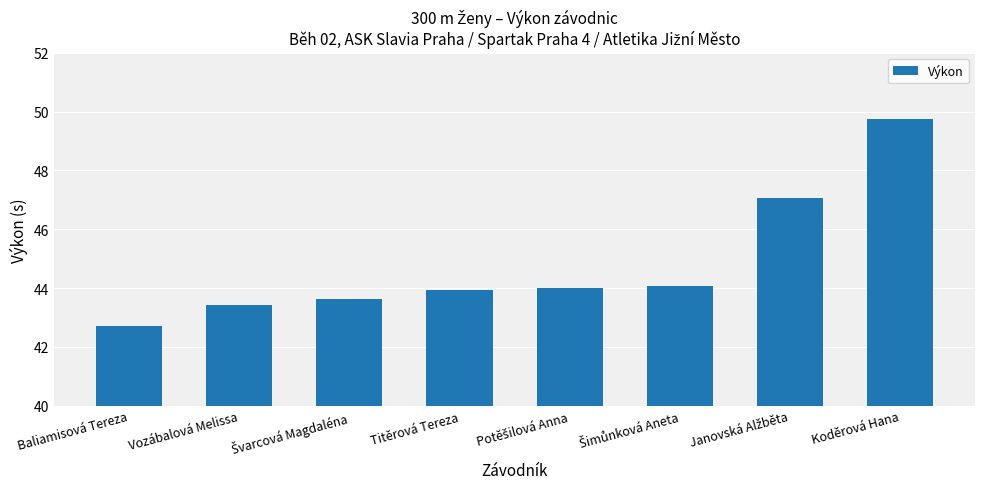

What is the sum of all values?

358.6